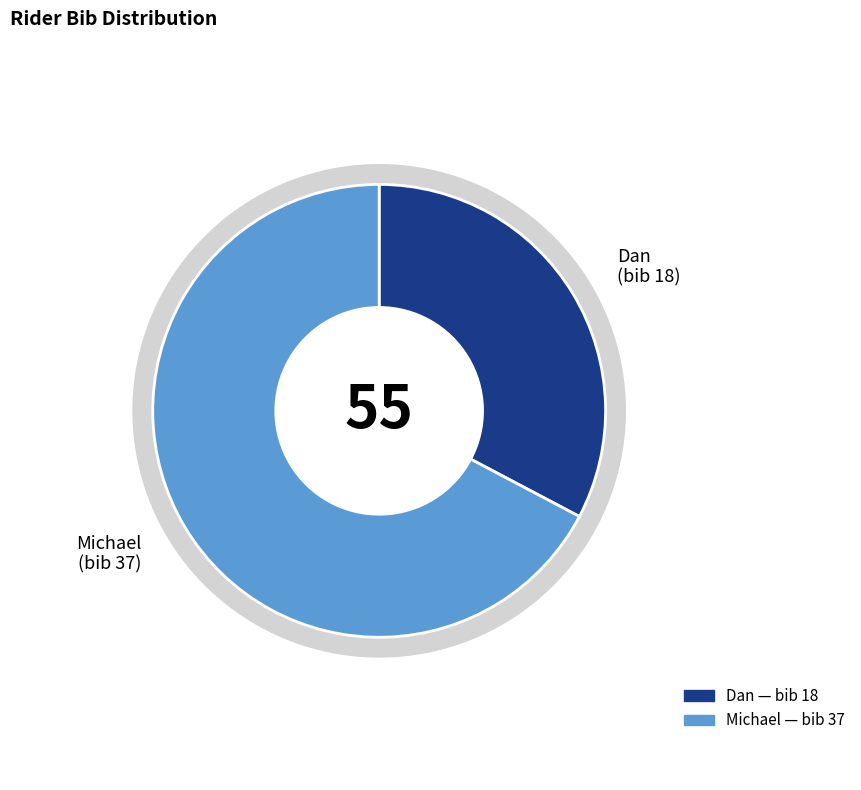

How many slices are in this pie chart?

2